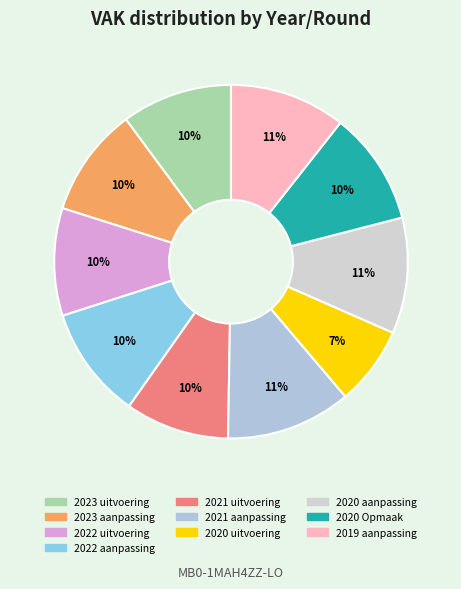

To the nearest percent, what portion does 2021 aanpassing represent?

11%